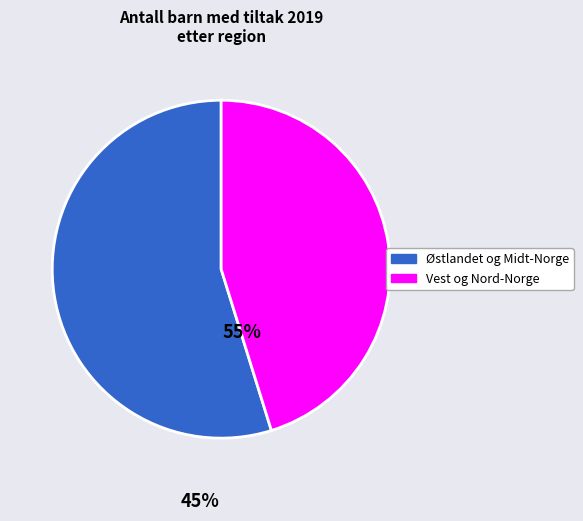

Is there a majority slice in this chart?

Yes